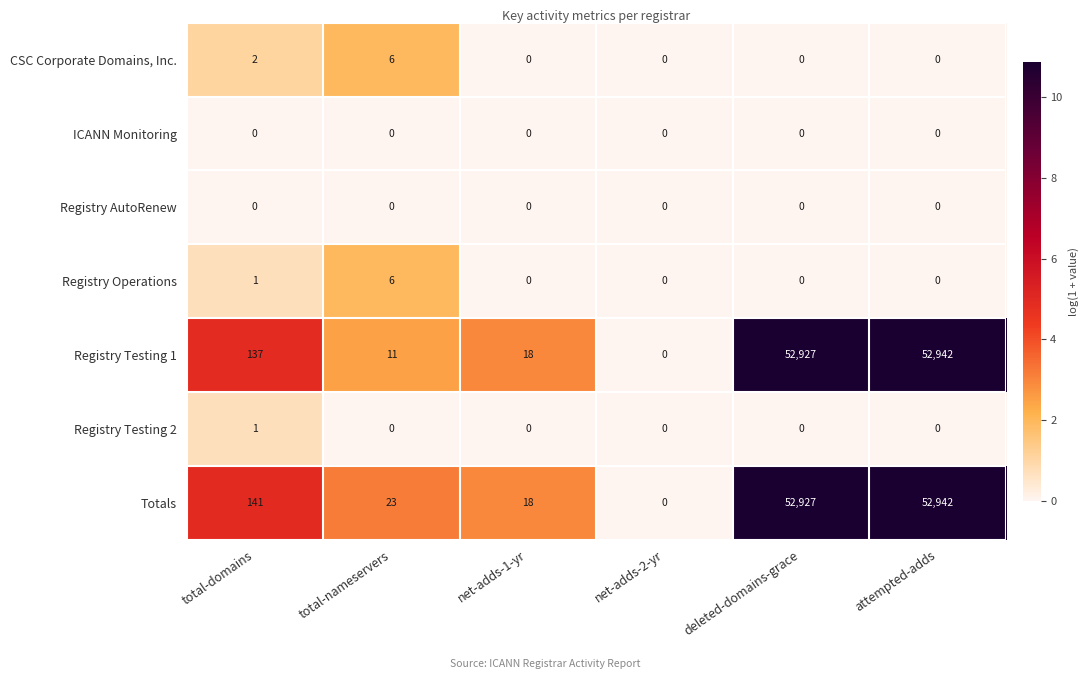

True or false: Registry Testing 2 has a value of 0 at total-nameservers.

True